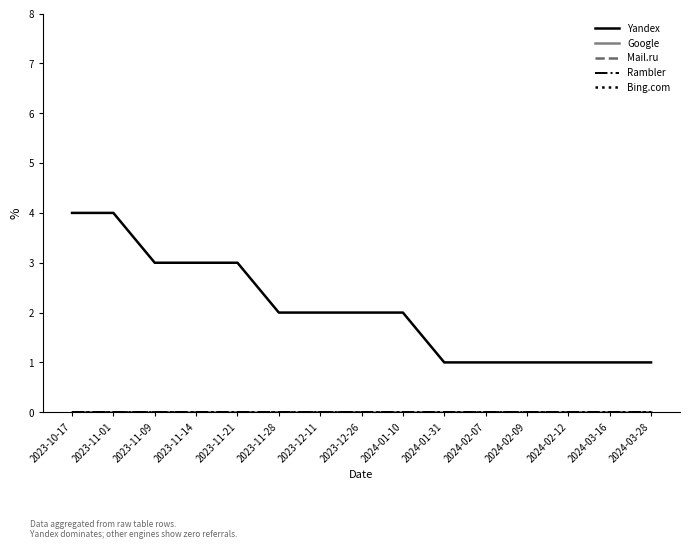

Between 2023-11-09 and 2023-12-26, which series saw the biggest shift?

Yandex